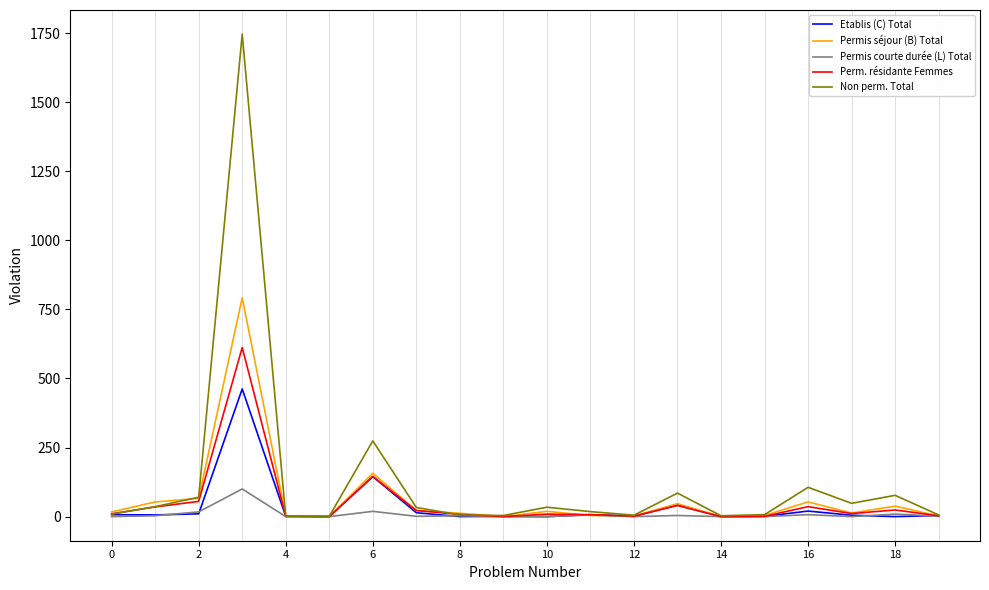

What is the average value of the Perm. résidante Femmes series?

51